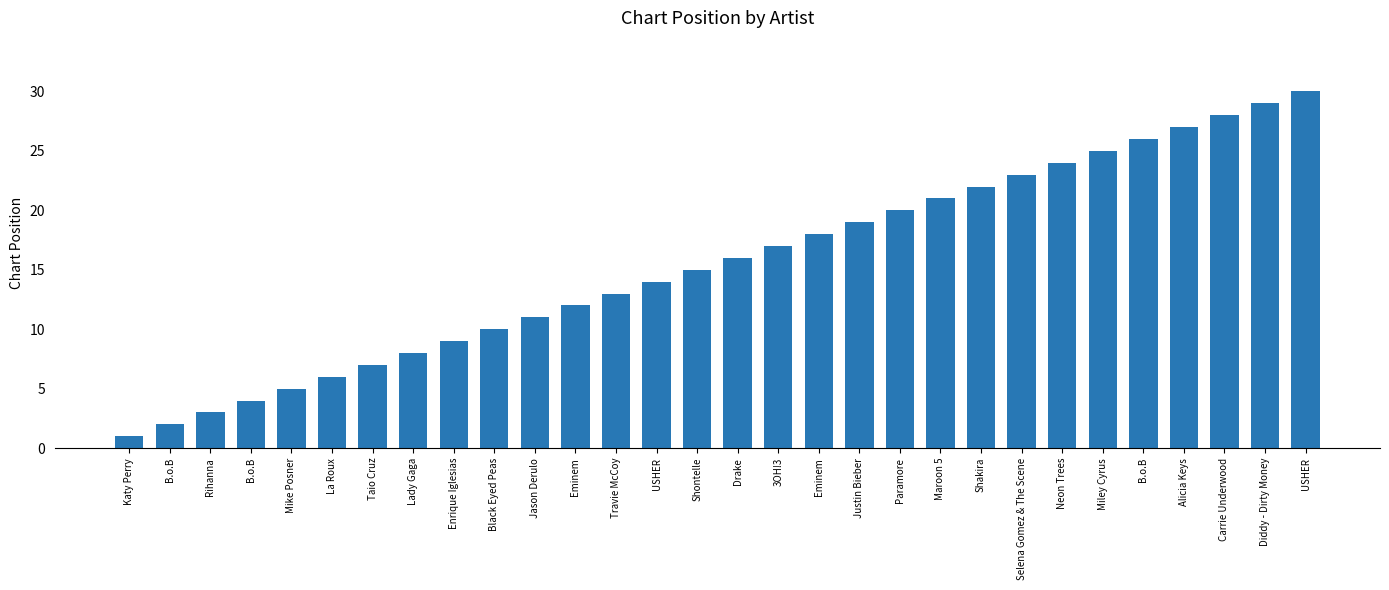

List the labels in order of value, smallest first.

Katy Perry, B.o.B, Rihanna, B.o.B, Mike Posner, La Roux, Taio Cruz, Lady Gaga, Enrique Iglesias, Black Eyed Peas, Jason Derulo, Eminem, Travie McCoy, USHER, Shontelle, Drake, 3OH!3, Eminem, Justin Bieber, Paramore, Maroon 5, Shakira, Selena Gomez & The Scene, Neon Trees, Miley Cyrus, B.o.B, Alicia Keys, Carrie Underwood, Diddy - Dirty Money, USHER